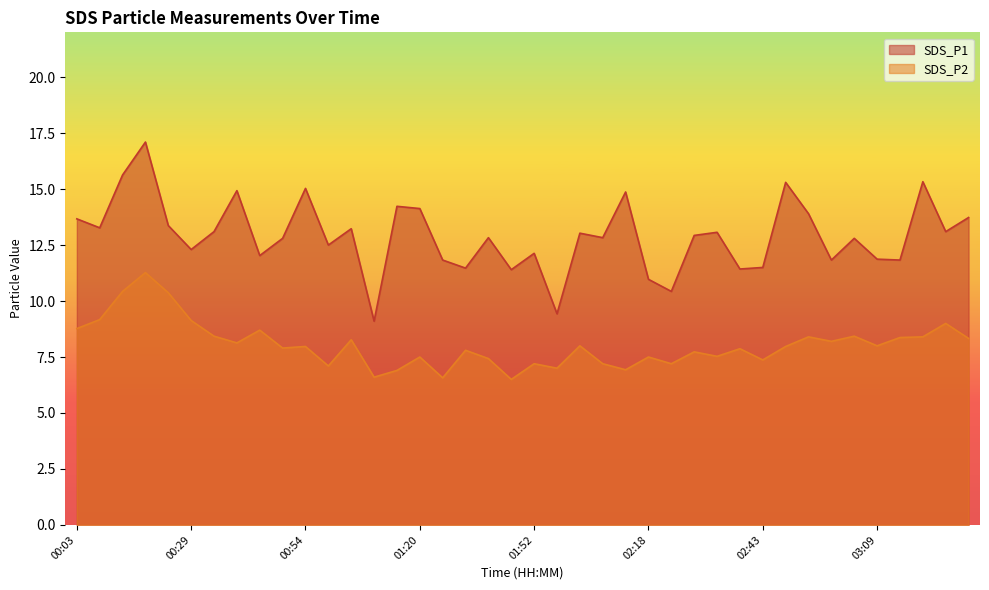

True or false: SDS_P2 has more than 2 interior local peaks.

True